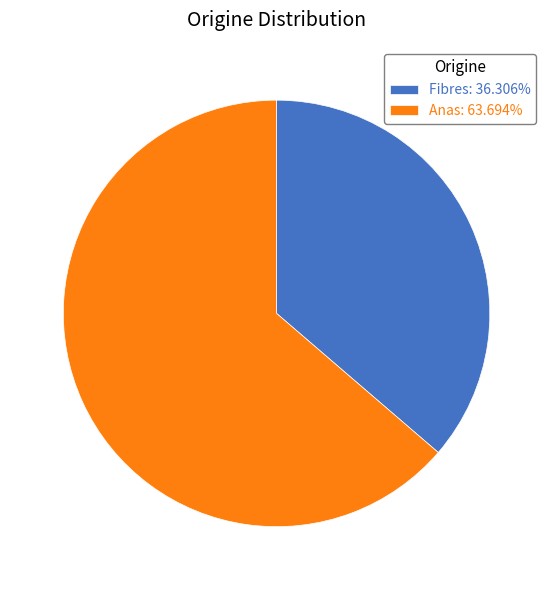

Combined, do Anas: 63.694% and Fibres: 36.306% account for over 50%?

Yes